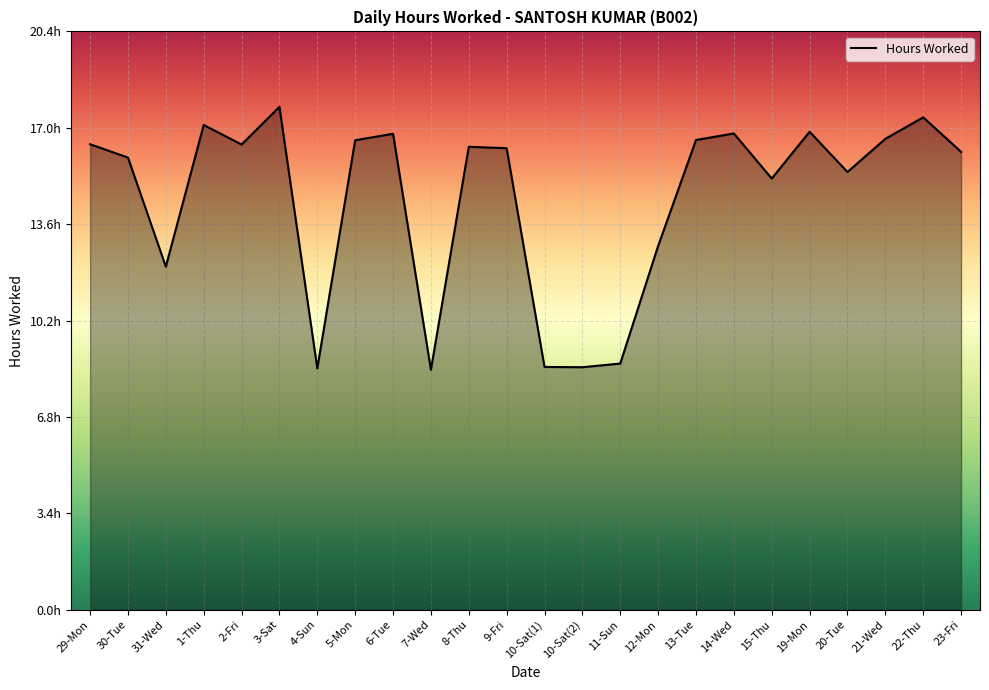

Does the chart display data point markers on the line(s)?

No